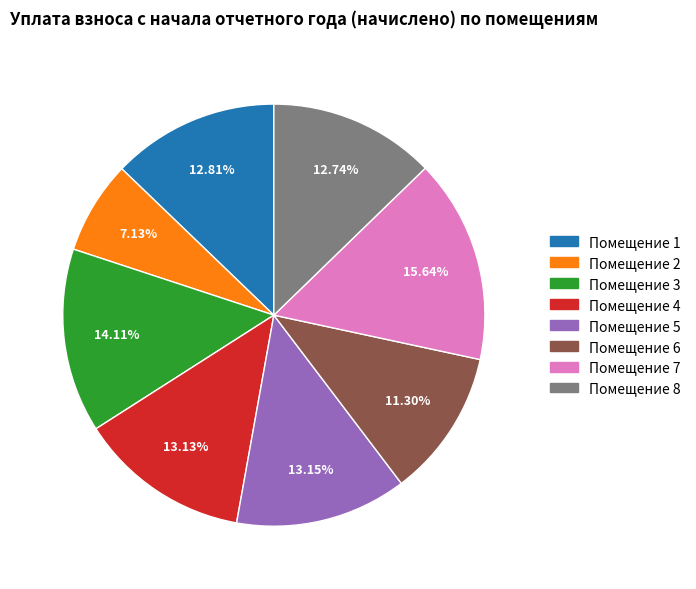

Is there a majority slice in this chart?

No